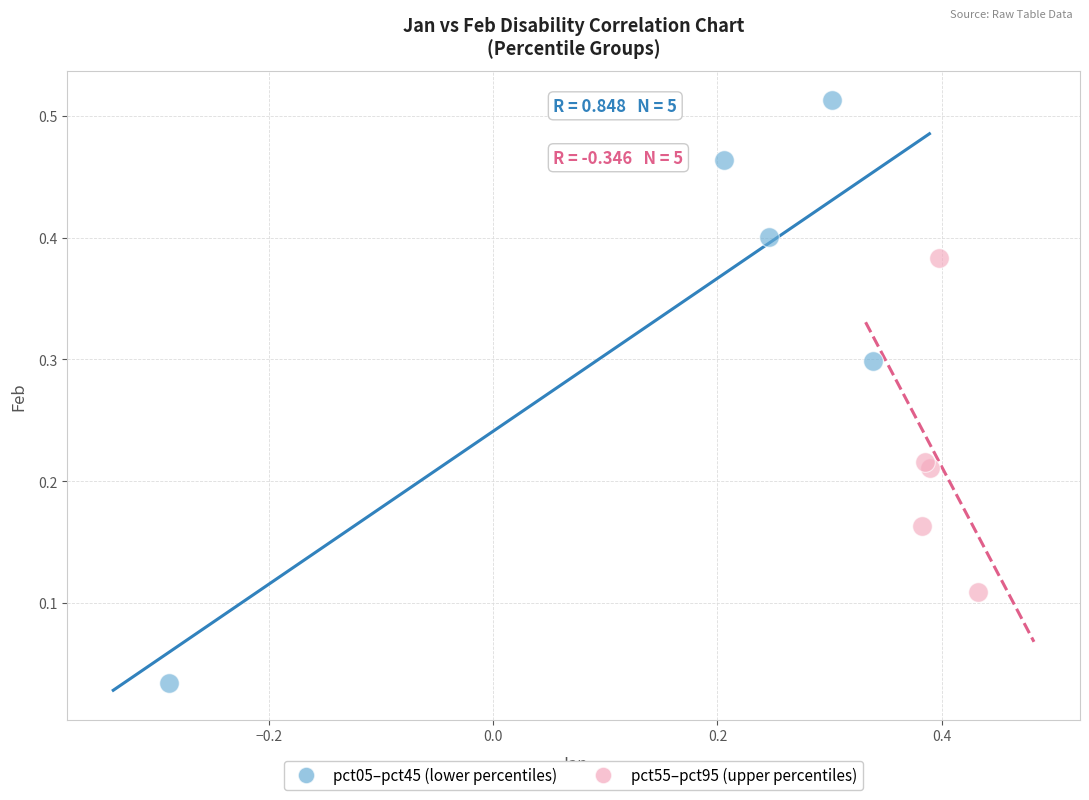

Which series reaches the maximum Y coordinate?

pct05–pct45 (lower percentiles)